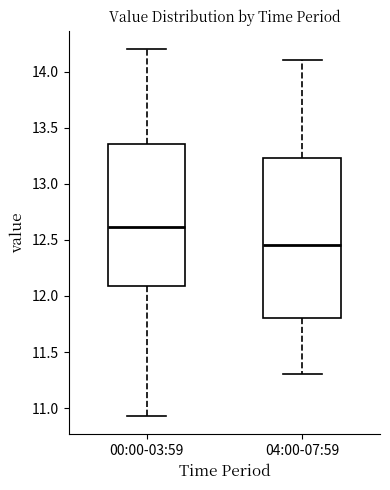

Reading left to right, transcribe this box plot: for each box, give where its median line is, the range the box spans, and where its two whiskers end, as read against the y-axis. The values are not printed on the chart, so give them approximately, as read against the axis.

00:00-03:59: median 12.60, box 12.10 to 13.35, whiskers 10.95 to 14.20
04:00-07:59: median 12.45, box 11.80 to 13.25, whiskers 11.30 to 14.10